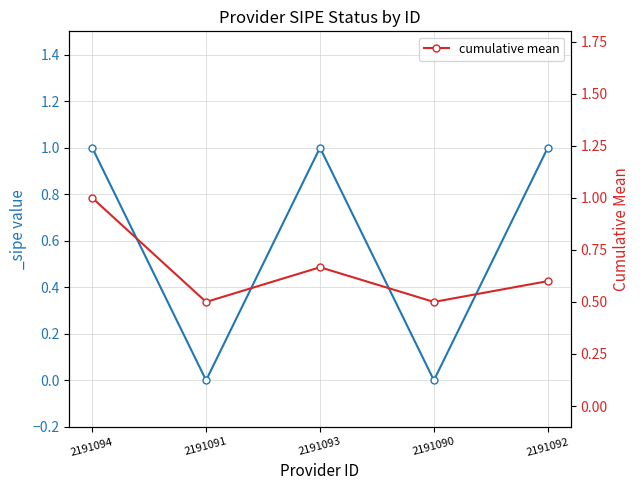

Does the chart have visible grid lines?

Yes